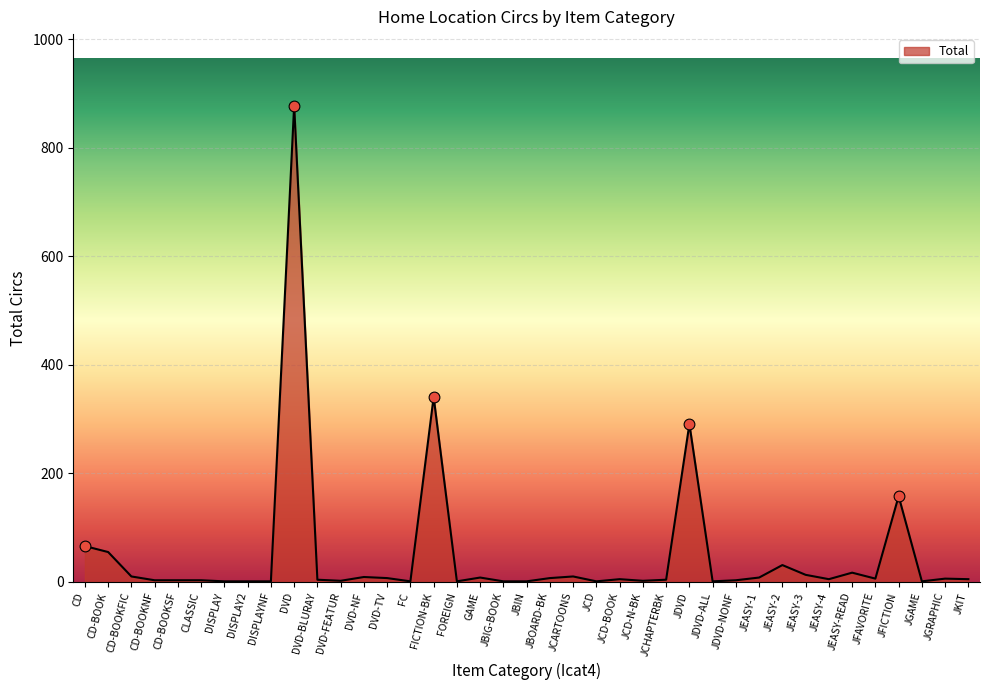

What is the change in value from DVD-FEATUR to GAME?

+6